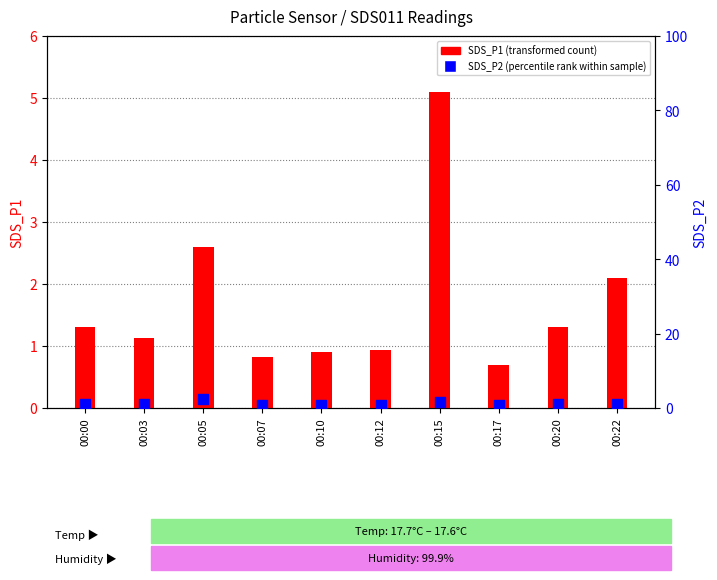

At which category is the sum across all series the highest?

00:15